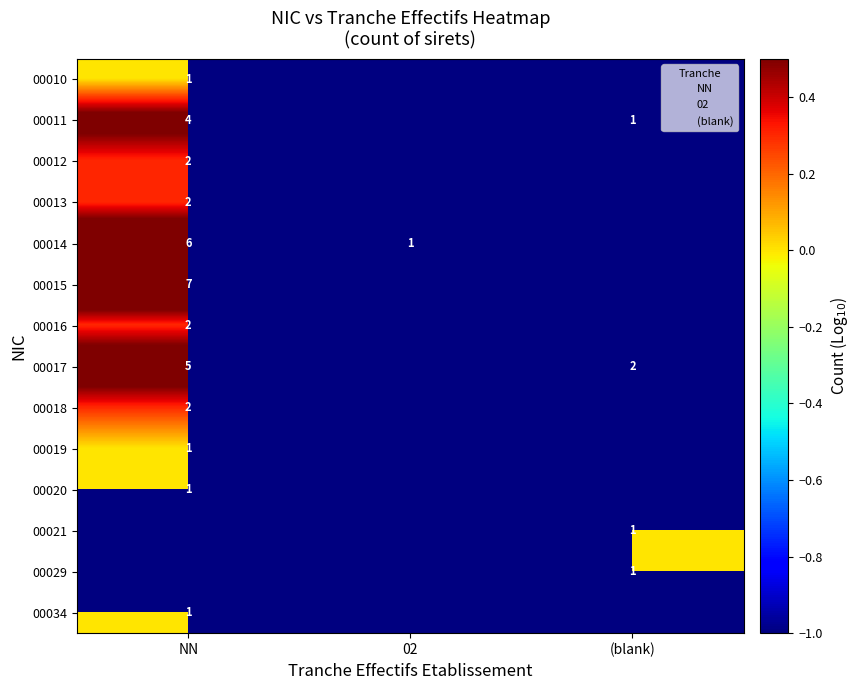

Is the value of 00017 at NN greater than the value of 00029 at (blank)?

Yes